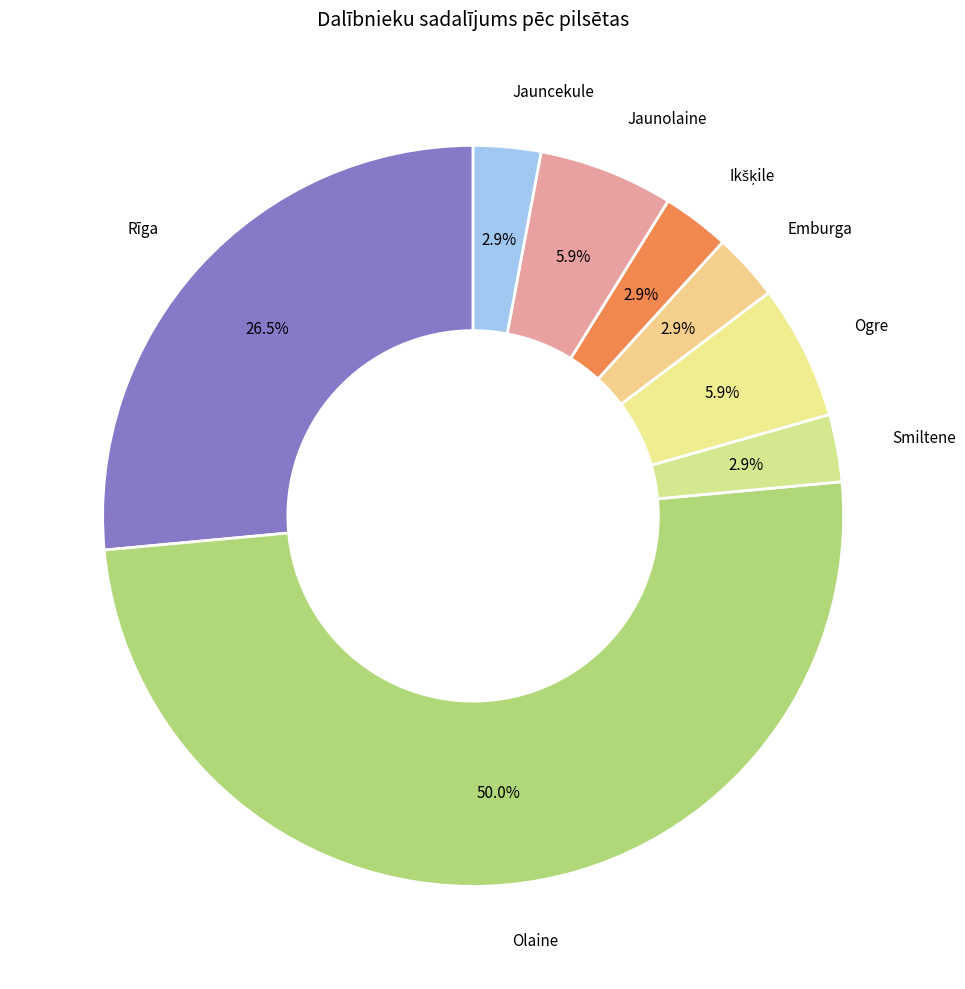

How many slices are in this pie chart?

8